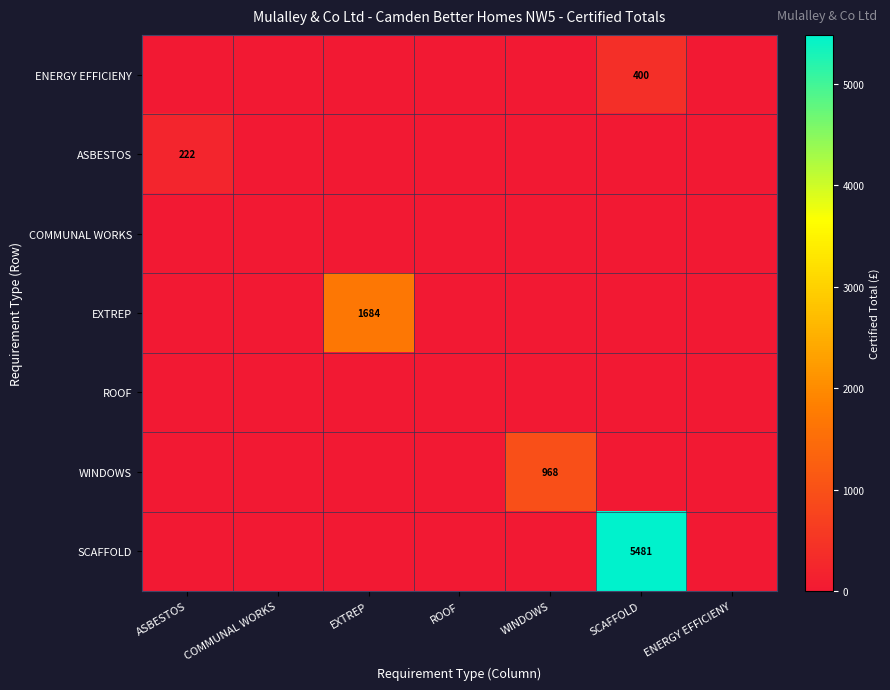

The value of EXTREP at EXTREP is 1684. True or false?

True